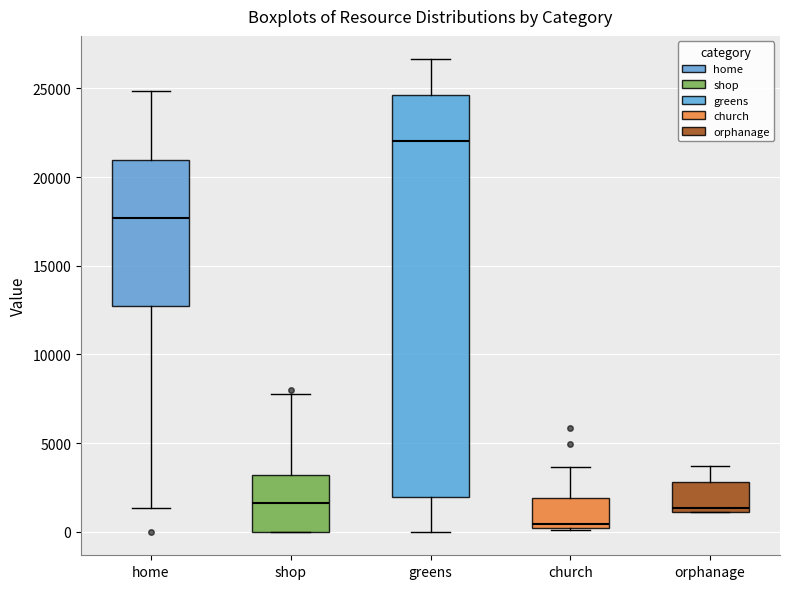

Where is the upper edge of the box for shop on the y-axis? The values are not printed on the chart, so give them approximately, as read against the axis.

3000